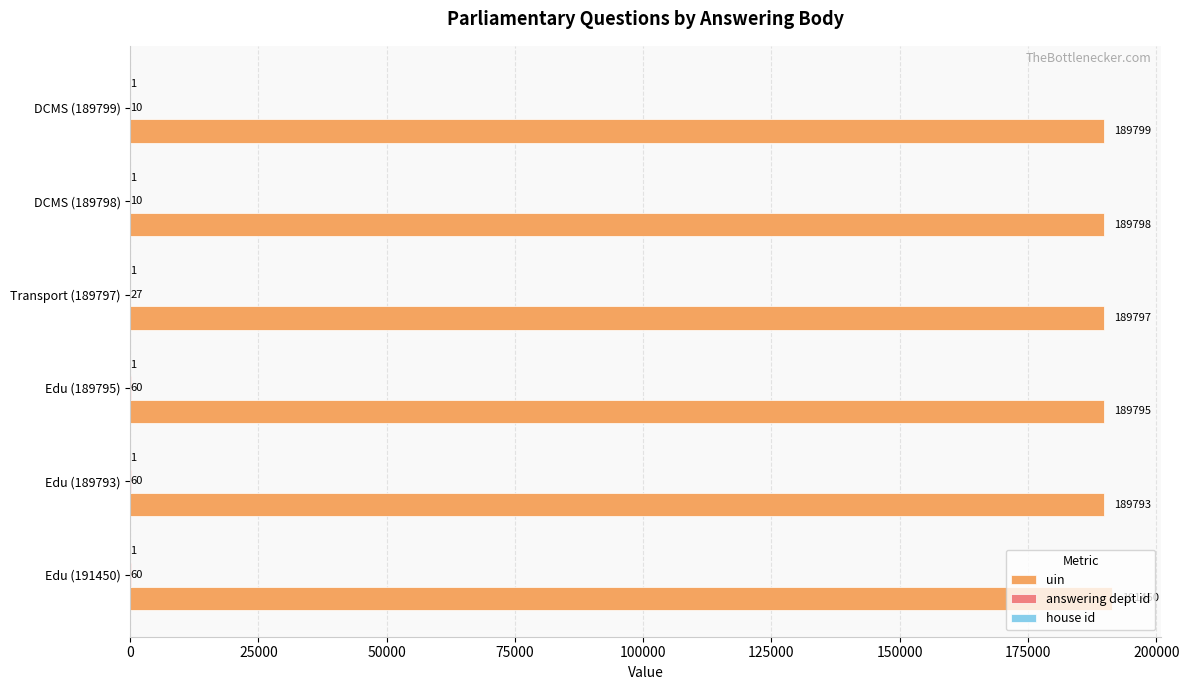

What is the total value across all series at Transport (189797)?

189825